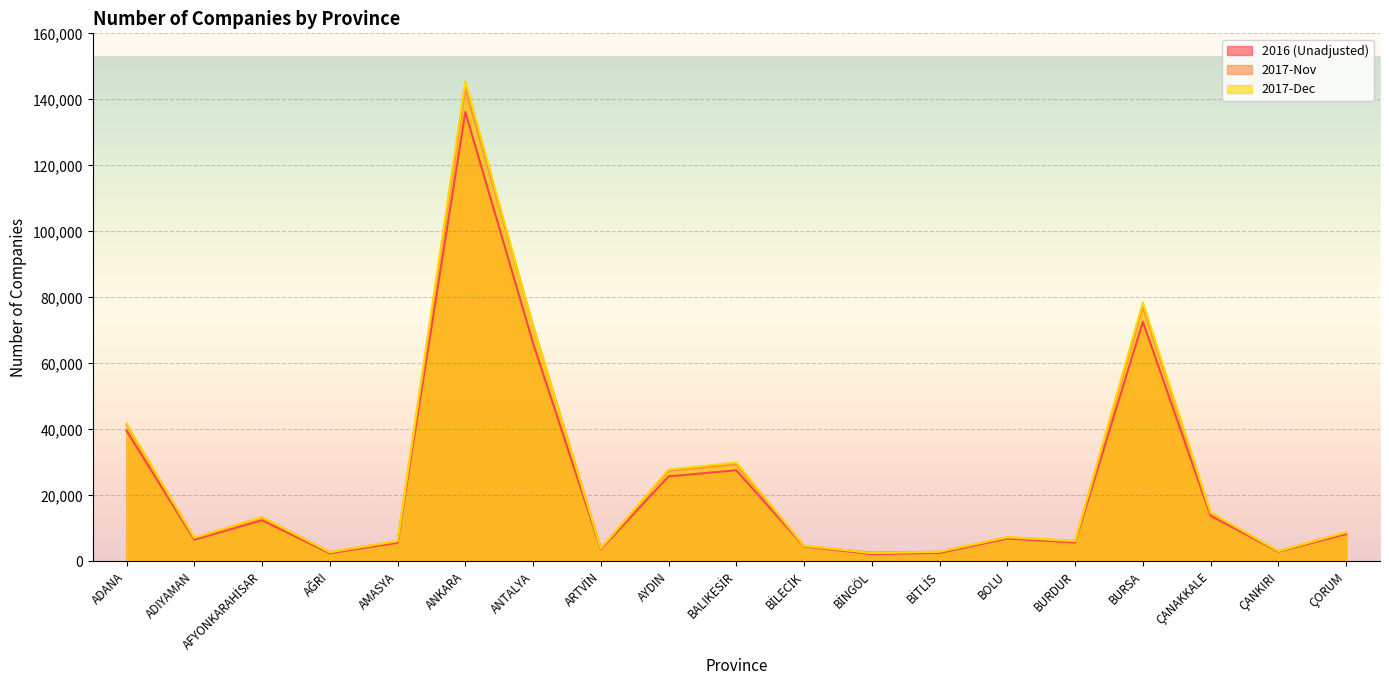

List the labels in order of 2017-Nov value, smallest first.

BİNGÖL, AĞRI, BİTLİS, ÇANKIRI, ARTVİN, BİLECİK, AMASYA, BURDUR, ADIYAMAN, BOLU, ÇORUM, AFYONKARAHİSAR, ÇANAKKALE, AYDIN, BALIKESİR, ADANA, ANTALYA, BURSA, ANKARA